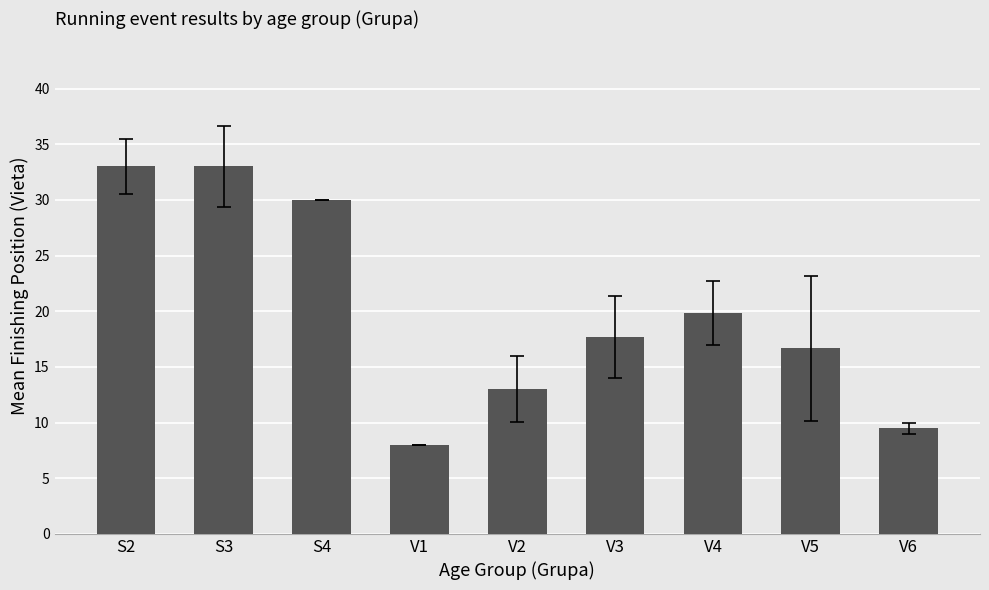

What value does the data have at V3?

17.7